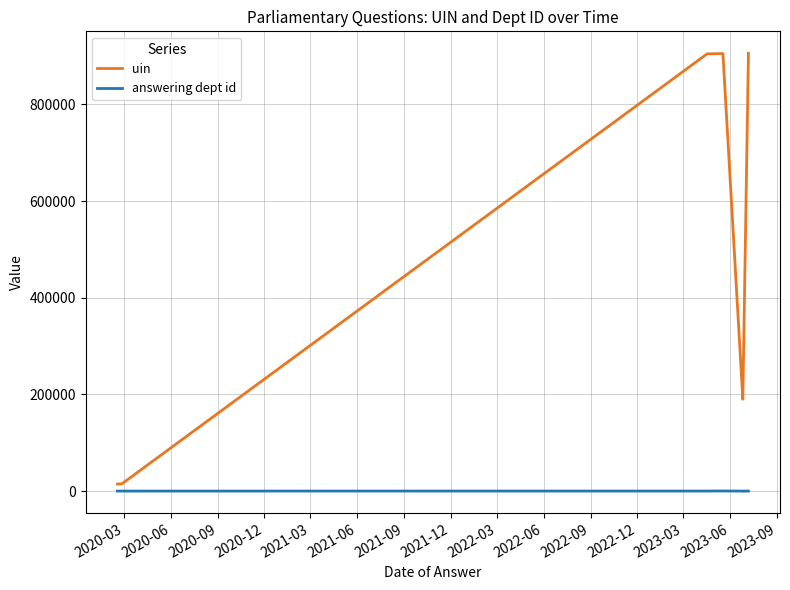

How many values in the uin series are below 189992?

4